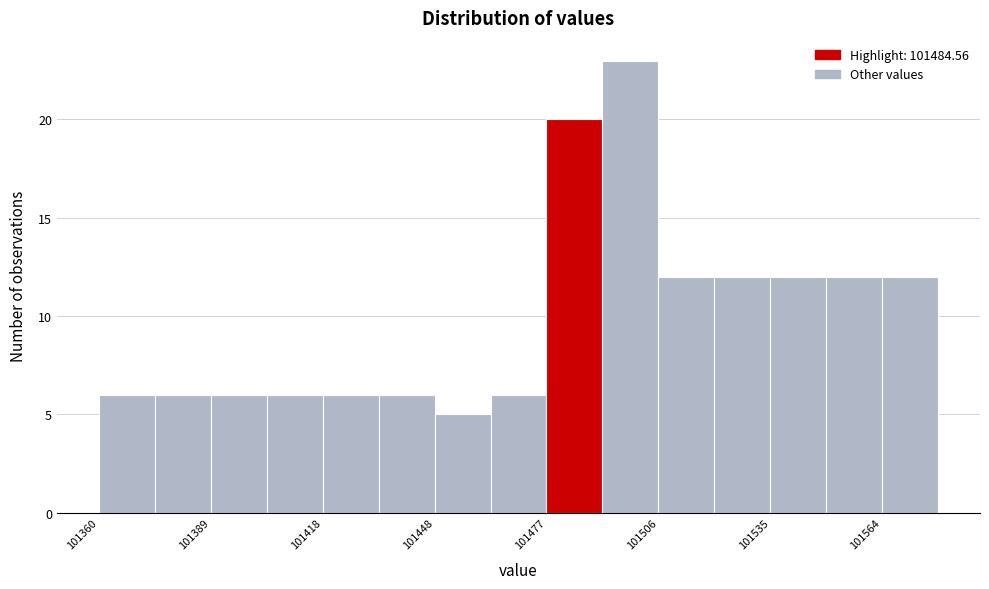

Read against the x-axis, roughly where is the centre of the tallest bar?

101500